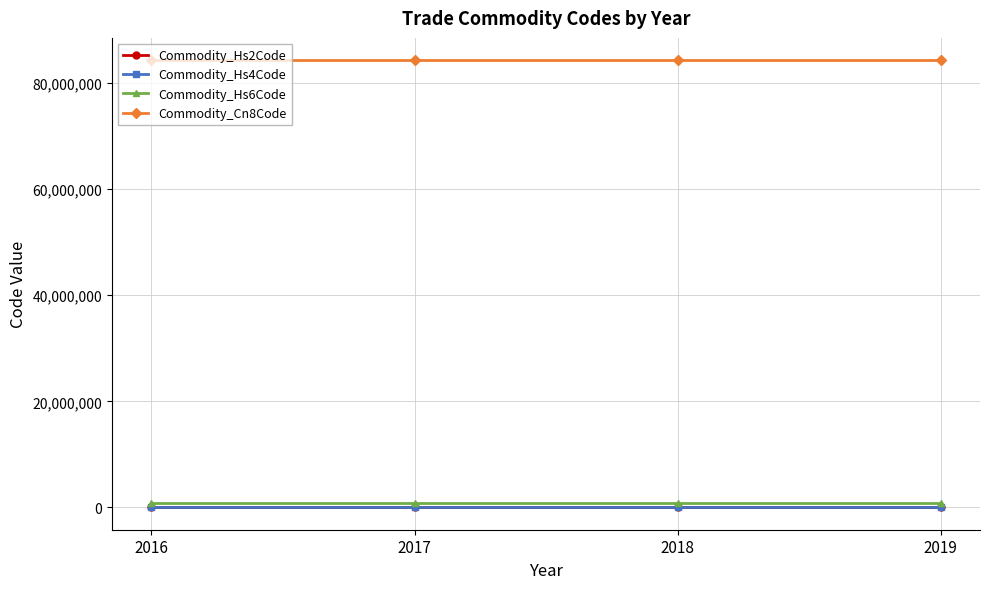

How many lines are shown in the chart?

4